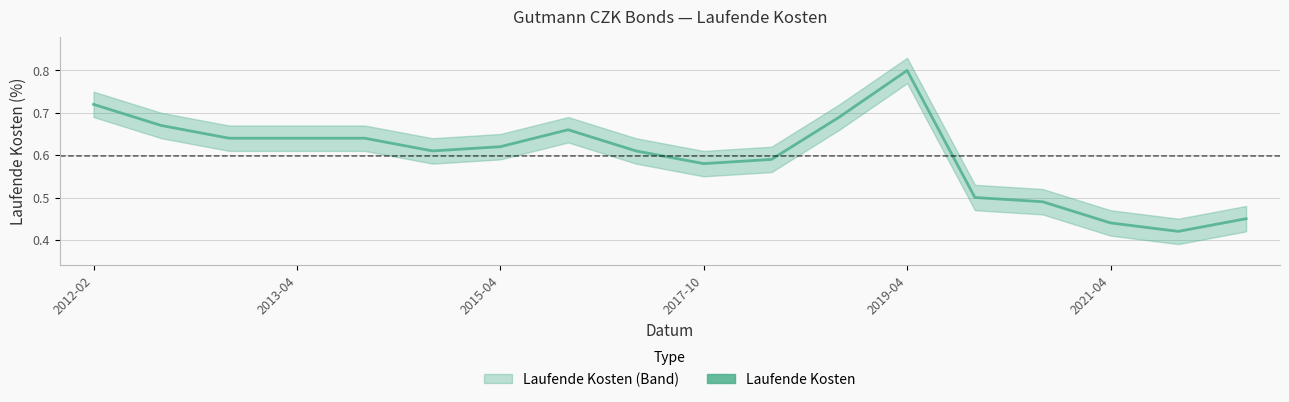

Where is the first local maximum?

7